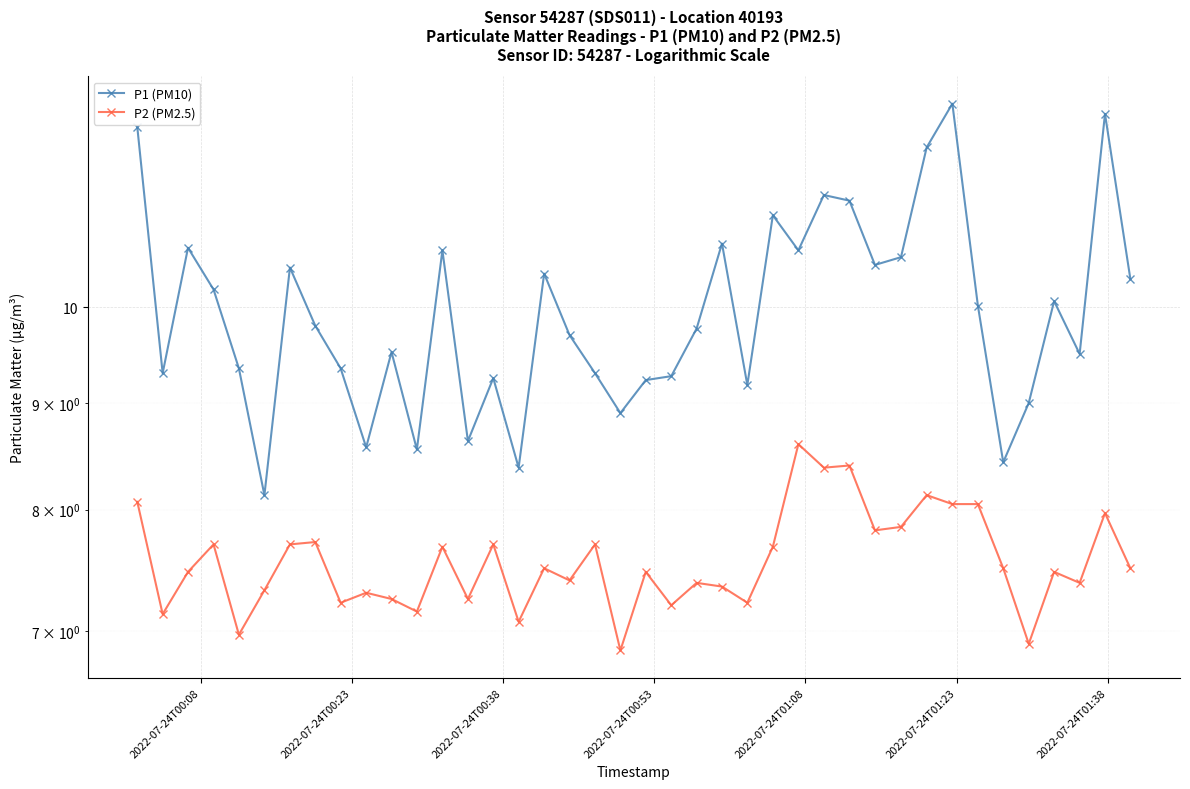

What is the difference between the maximum and minimum values in the P1 (PM10) series?

4.4